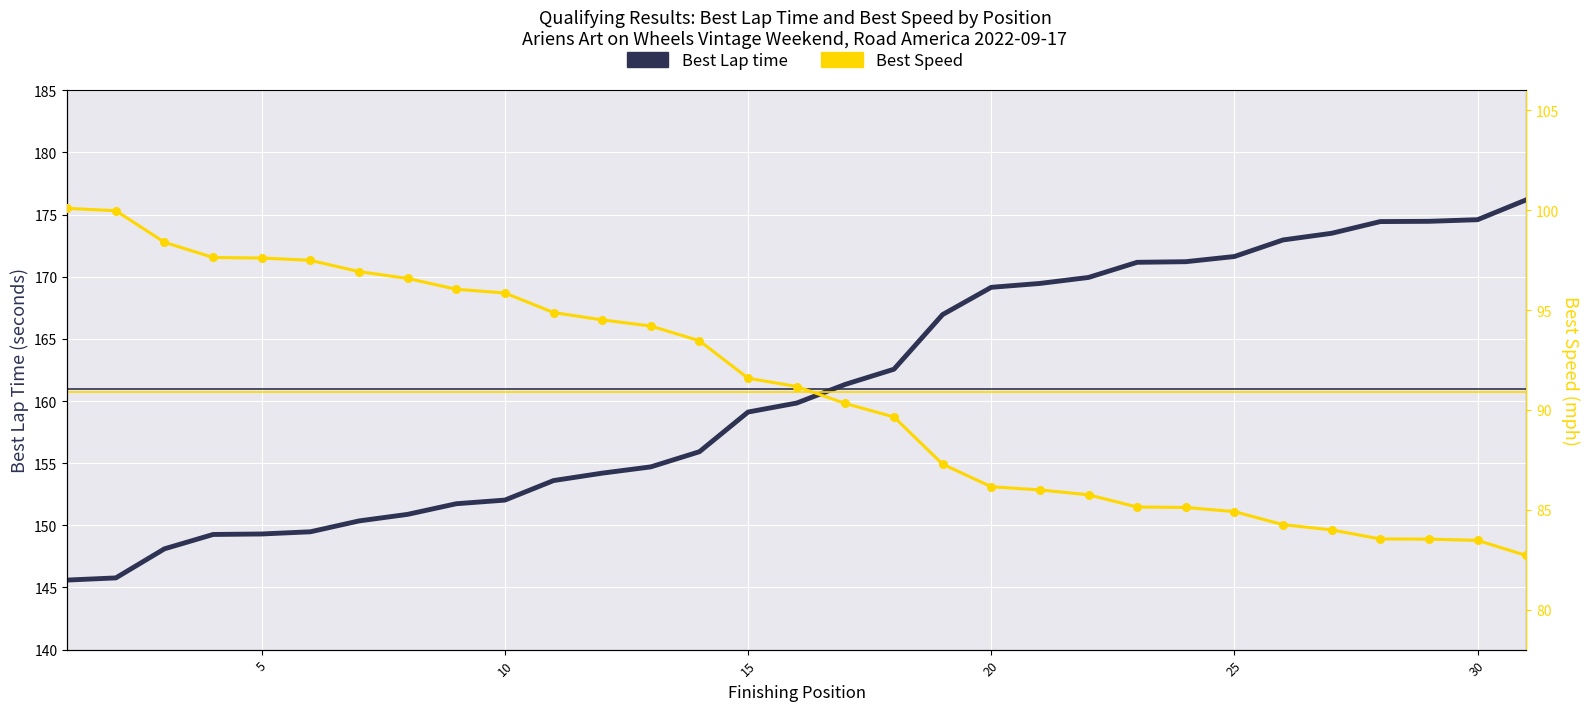

Which series contains the highest Y value?

Best Lap time